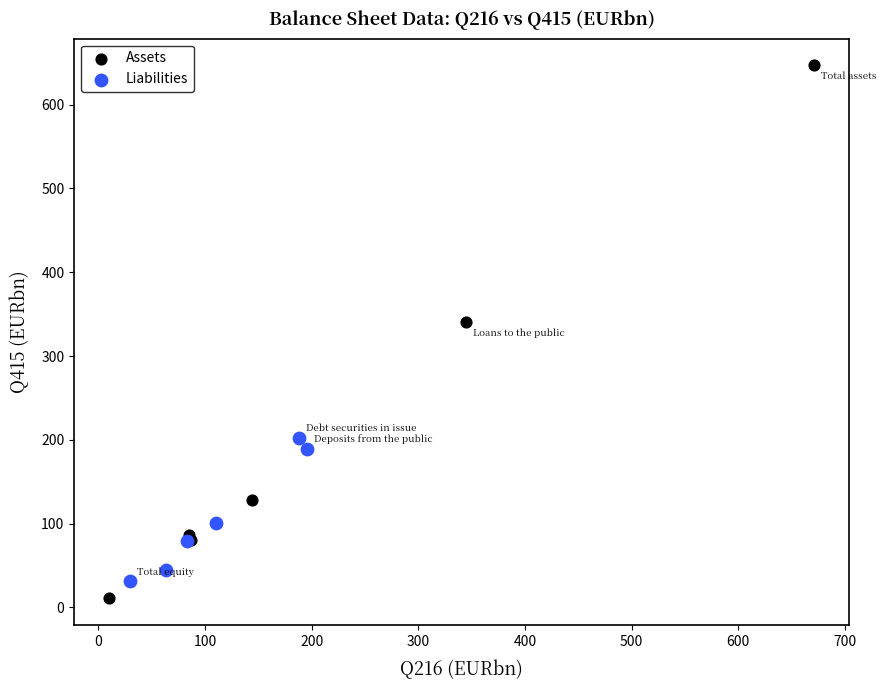

What are all the series names shown in the legend?

Assets, Liabilities